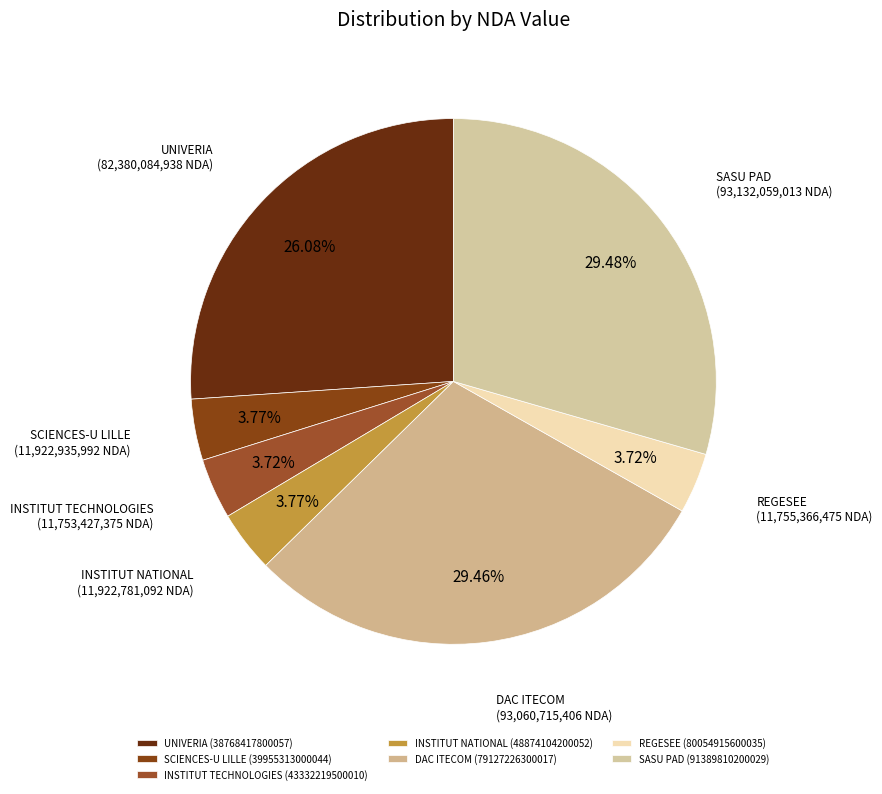

How many segments does this pie chart have?

7